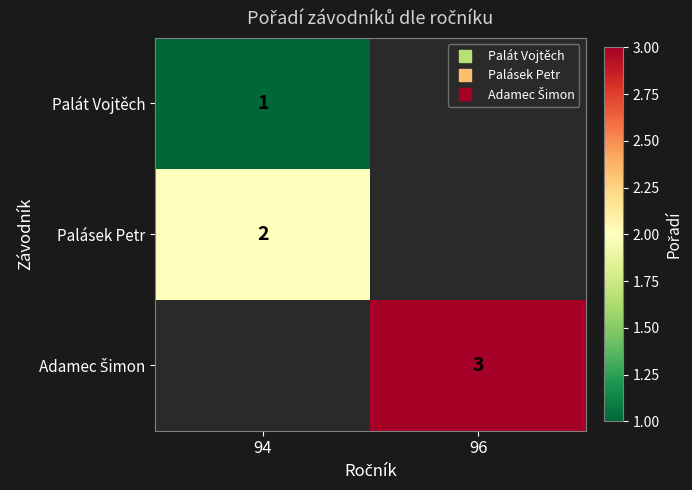

At which category does the chart reach its peak across all series?

96